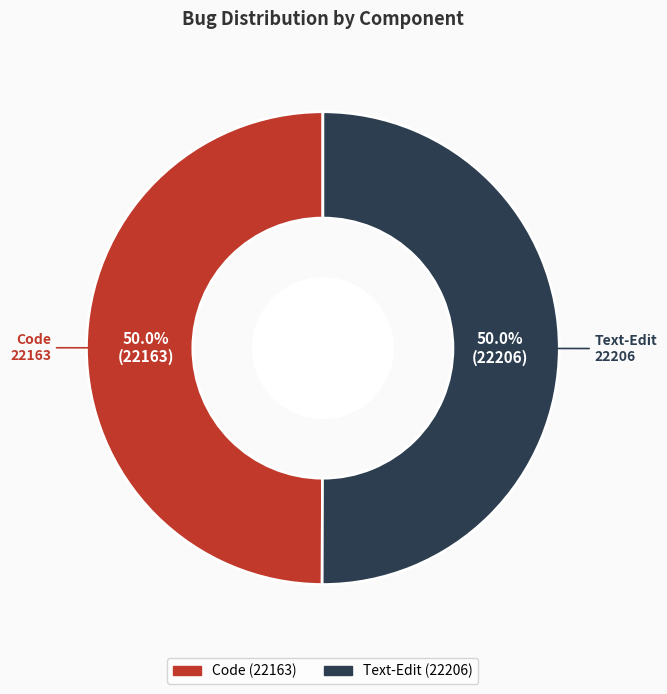

True or false: Code accounts for 59% of the total.

False